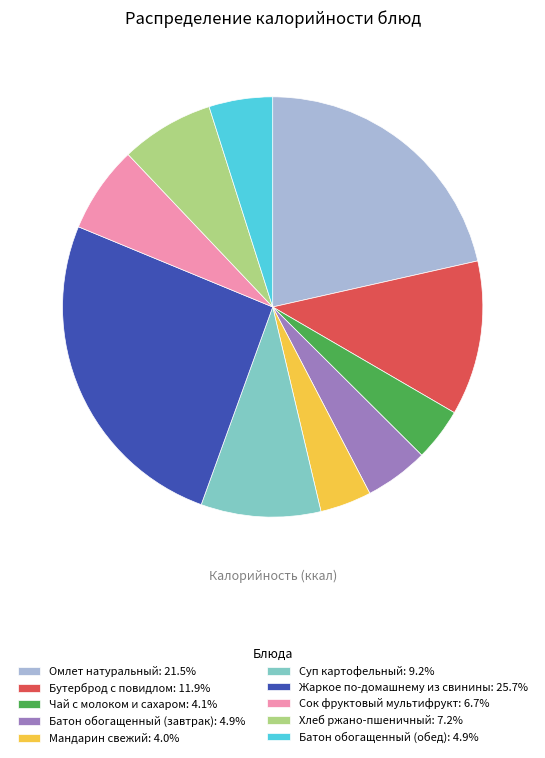

Which slice is the largest?

Жаркое по-домашнему из свинины